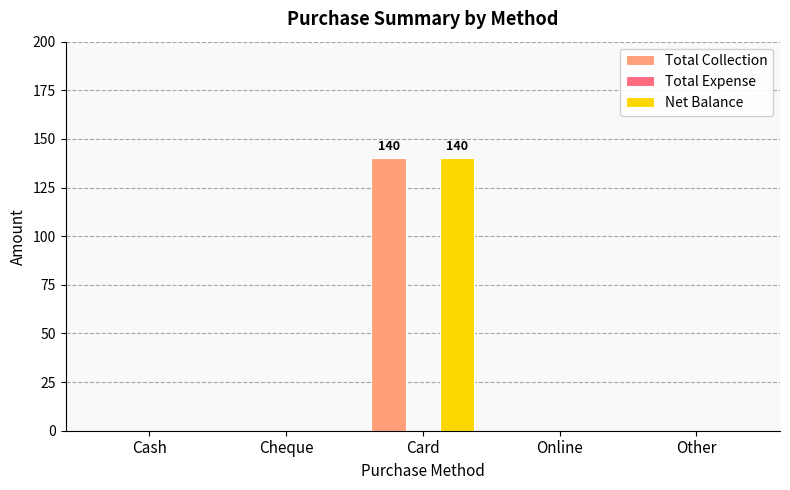

Reading right to left, list all the values displayed in this chart.

Total Collection: Other=0	Online=0	Card=140	Cheque=0	Cash=0
Net Balance: Other=0	Online=0	Card=140	Cheque=0	Cash=0